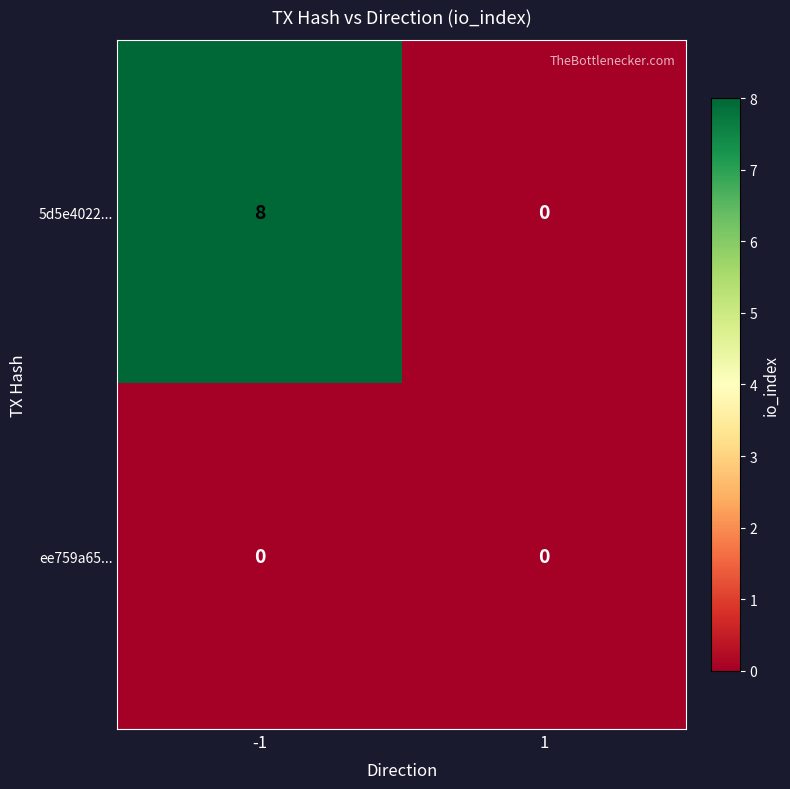

List the series in order of their overall mean, highest first.

5d5e4022..., ee759a65...